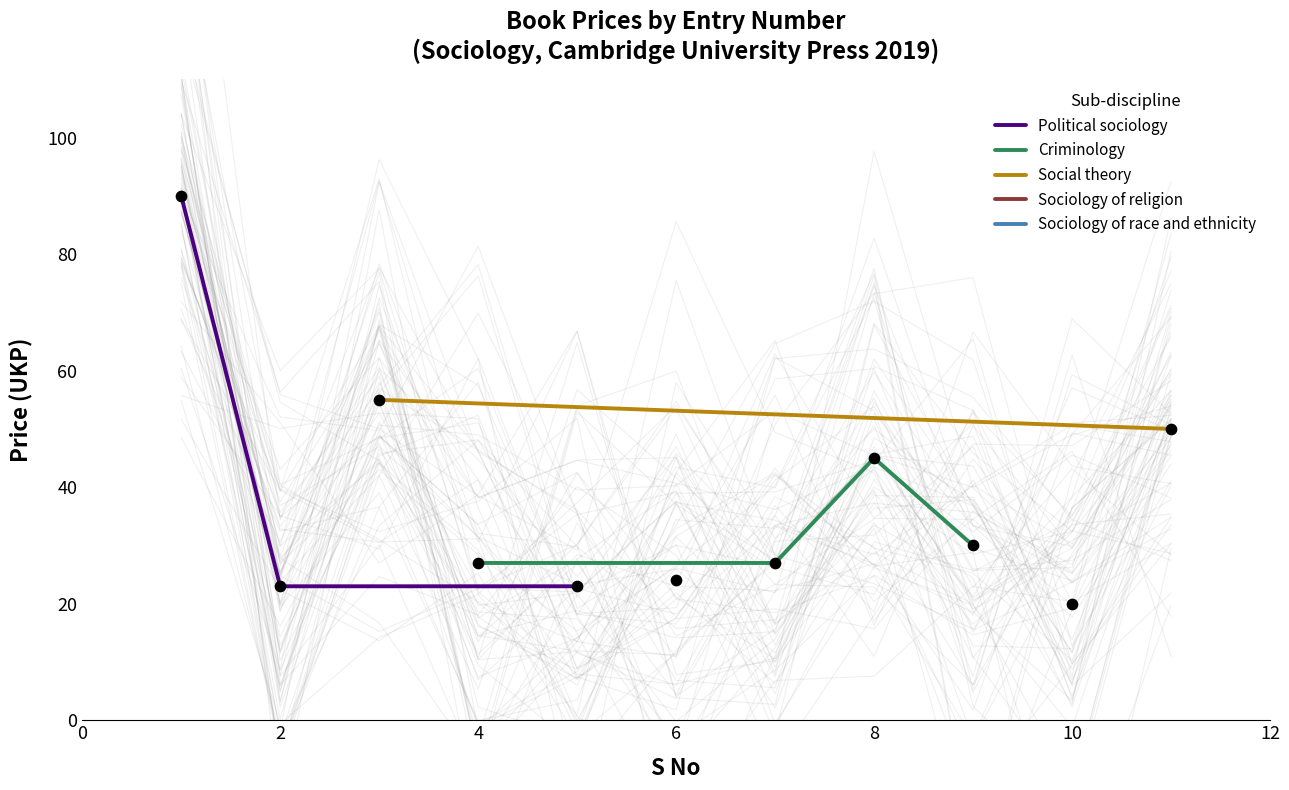

What is the change in value from 2 to 9?

+7.0